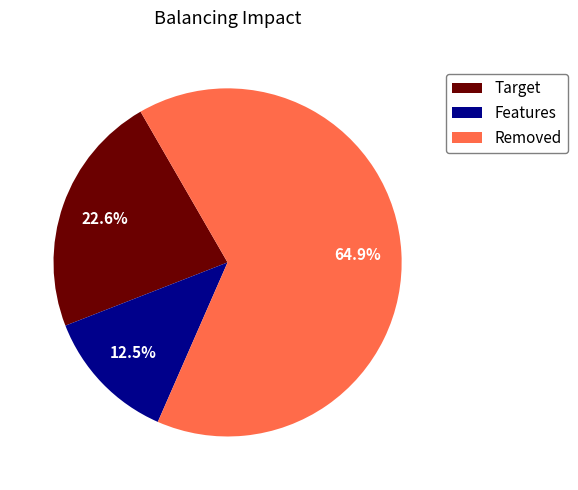

Combined, what portion of the pie is Removed and Target?

87.5%